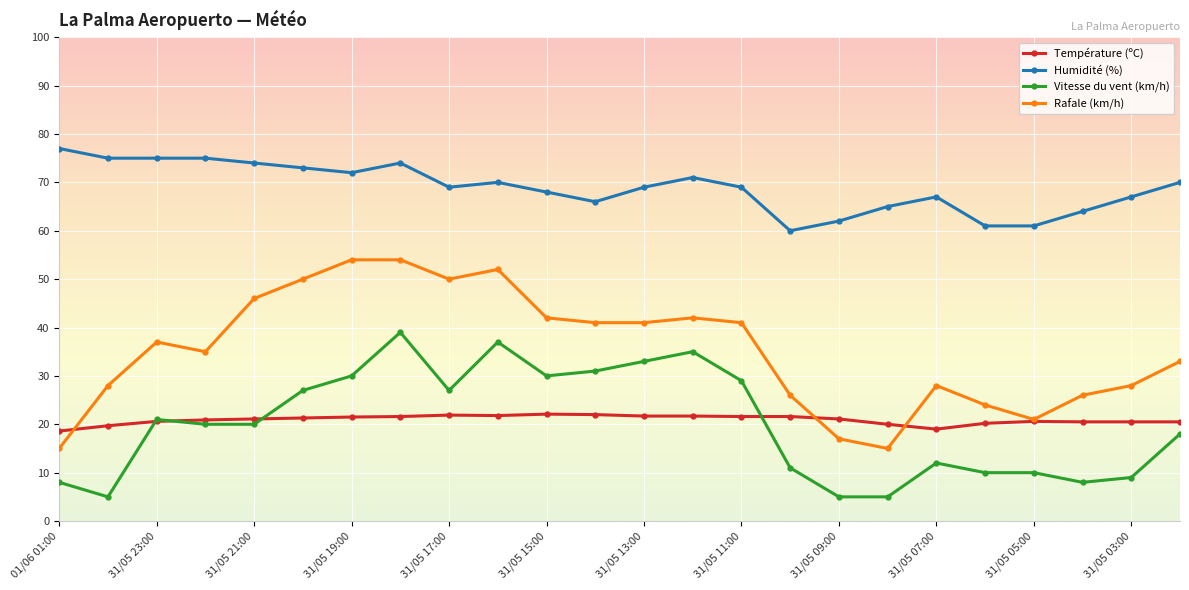

How many distinct data groups are displayed?

4